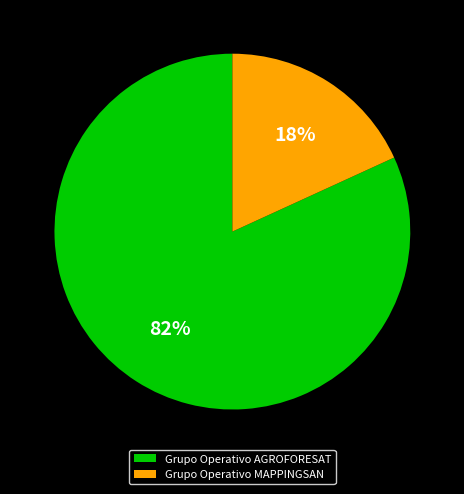

To the nearest percent, what is the difference between the largest and smallest slice percentages?

64%